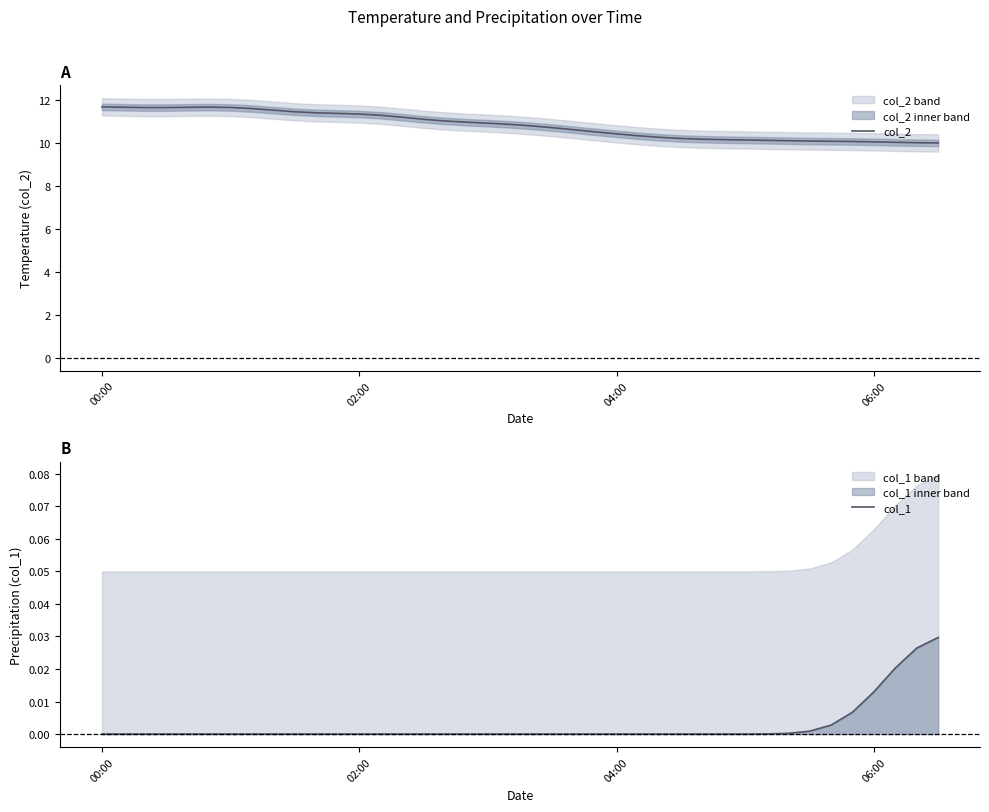

Which series has the widest spread of values?

col_2